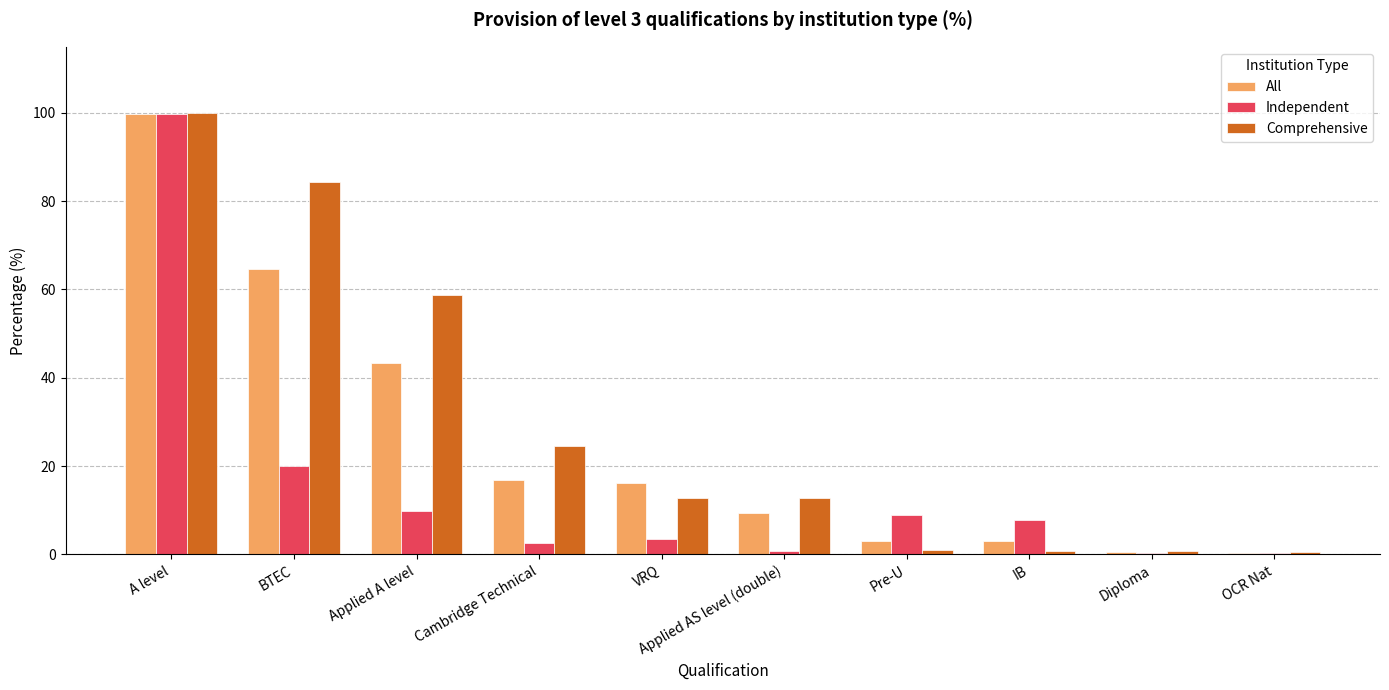

What is the maximum value shown in the chart?

99.9